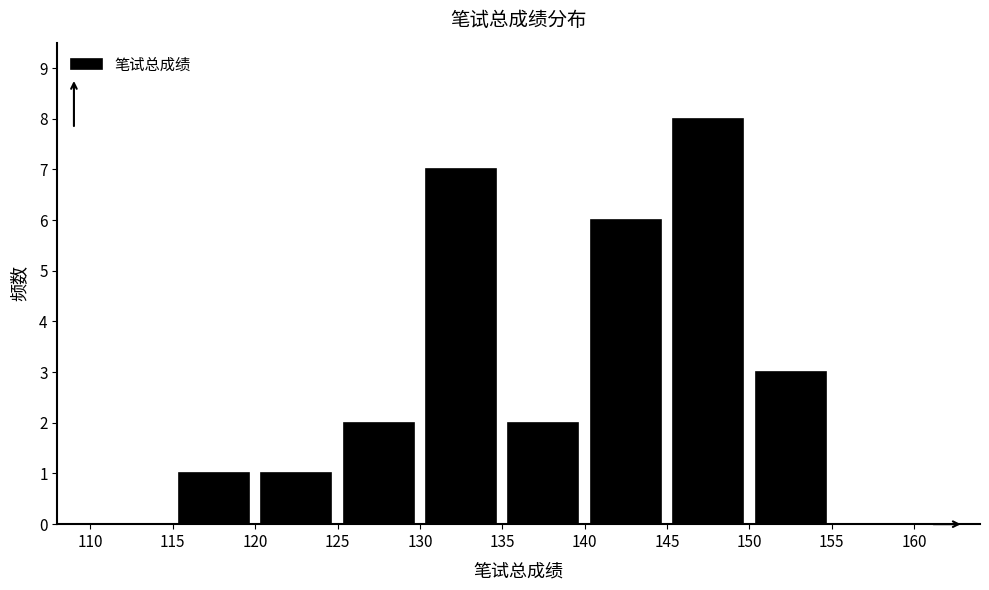

Which range on the x-axis has the tallest bar?

145 to 150